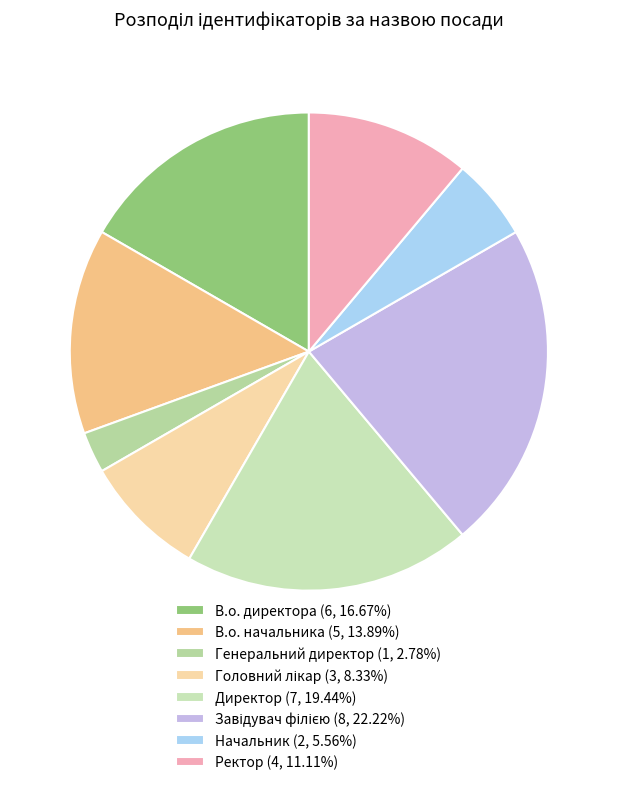

The Начальник slice represents 6% of the pie. True or false?

True